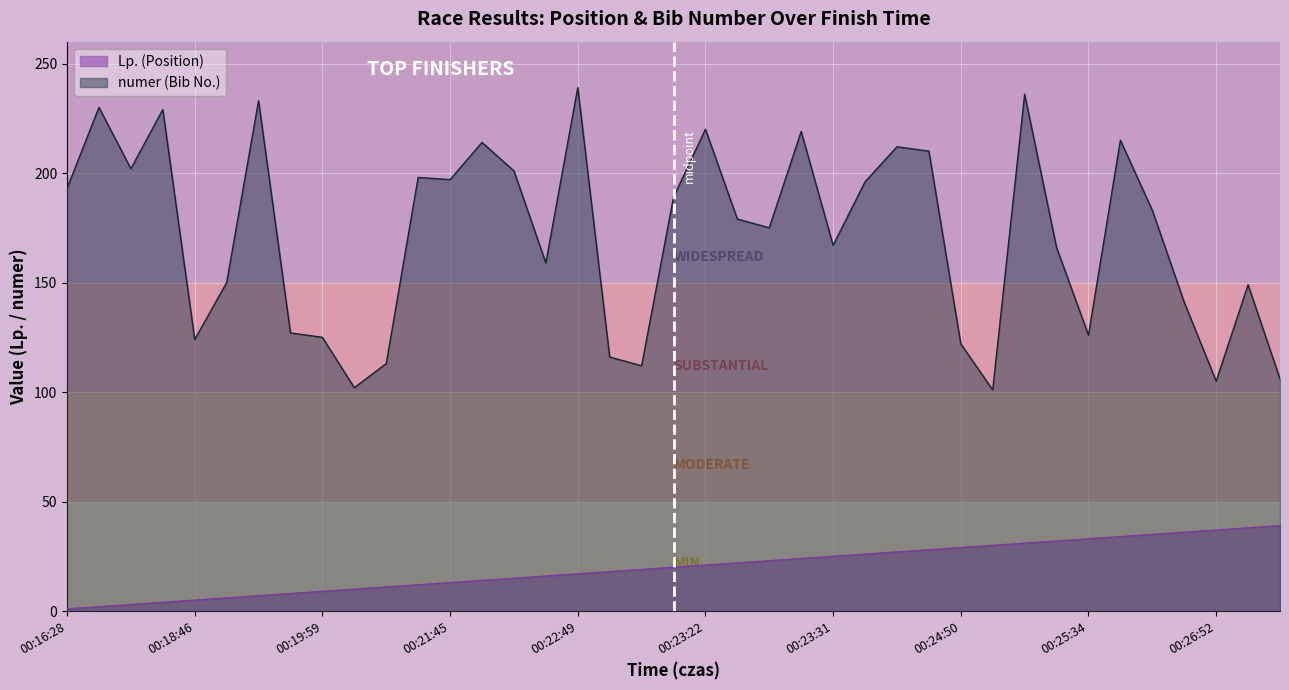

What is the difference between the maximum and minimum values in the numer (Bib No.) series?

138